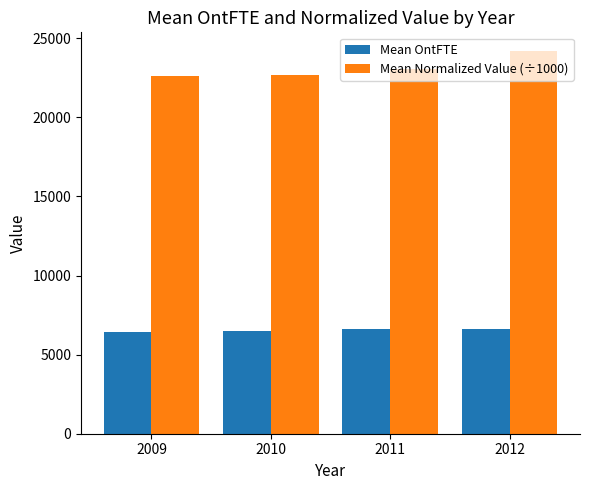

Which series changed the most between 2011 and 2012?

Mean Normalized Value (÷1000)